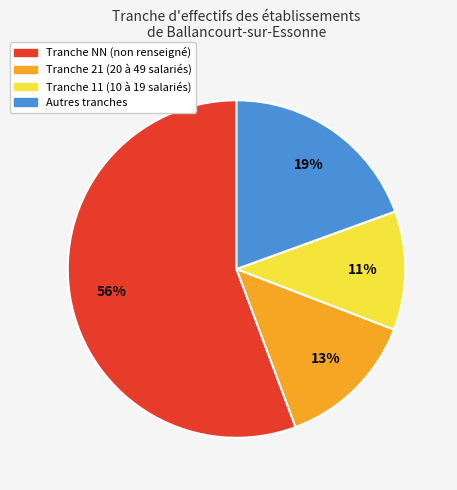

To the nearest percent, what is the average slice percentage?

25%